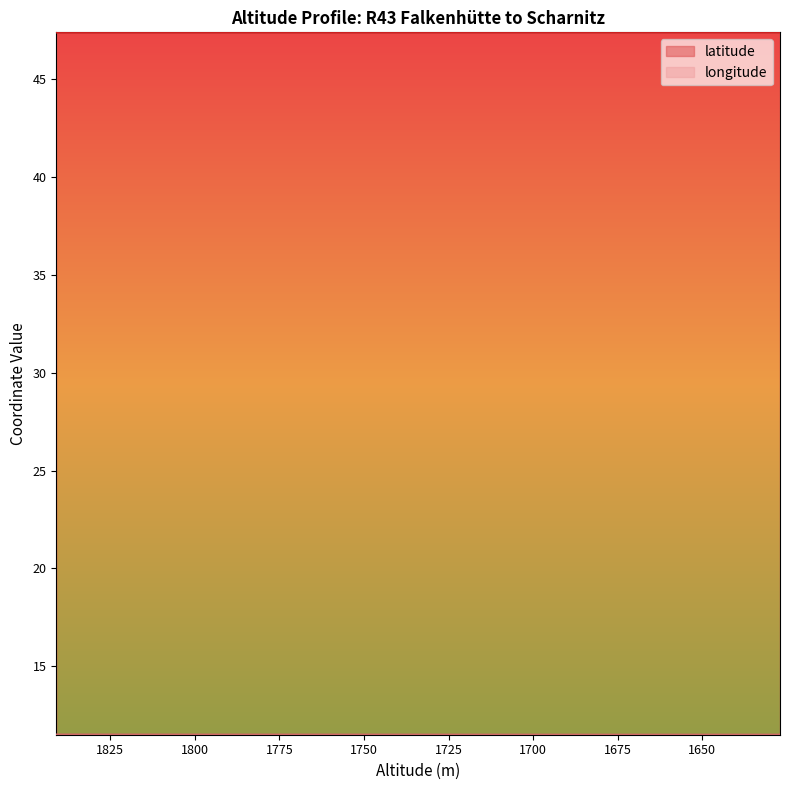

Which has a higher value, 1718 or 1816?

1718